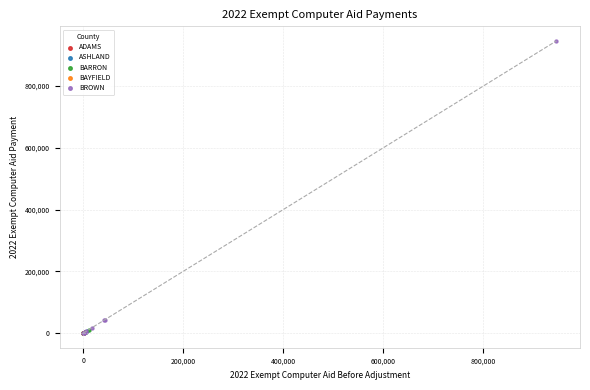

What are all the series names shown in the legend?

ADAMS, ASHLAND, BARRON, BAYFIELD, BROWN